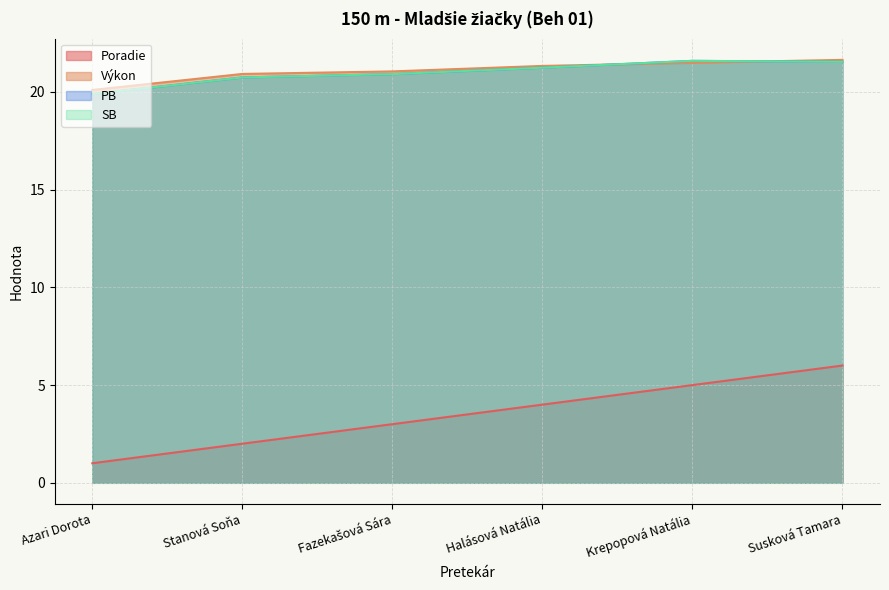

Is the value of SB at Krepopová Natália greater than the value of PB at Halásová Natália?

Yes